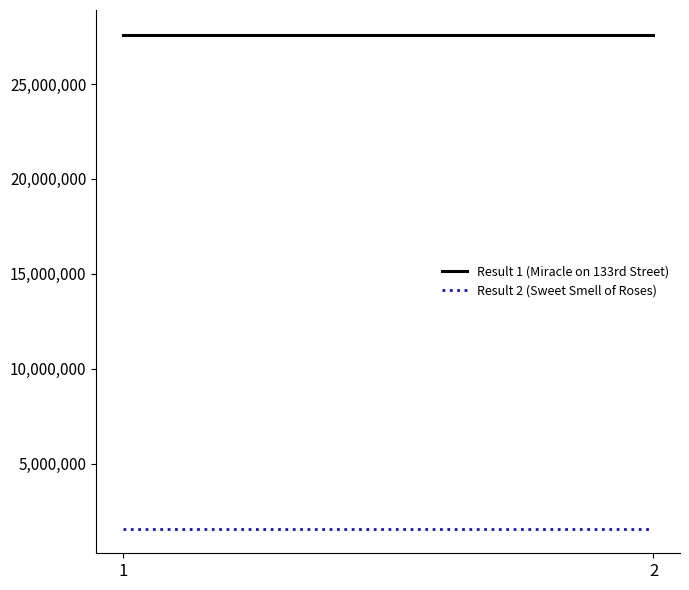

Between 1 and 2, which series saw the biggest shift?

Result 1 (Miracle on 133rd Street)